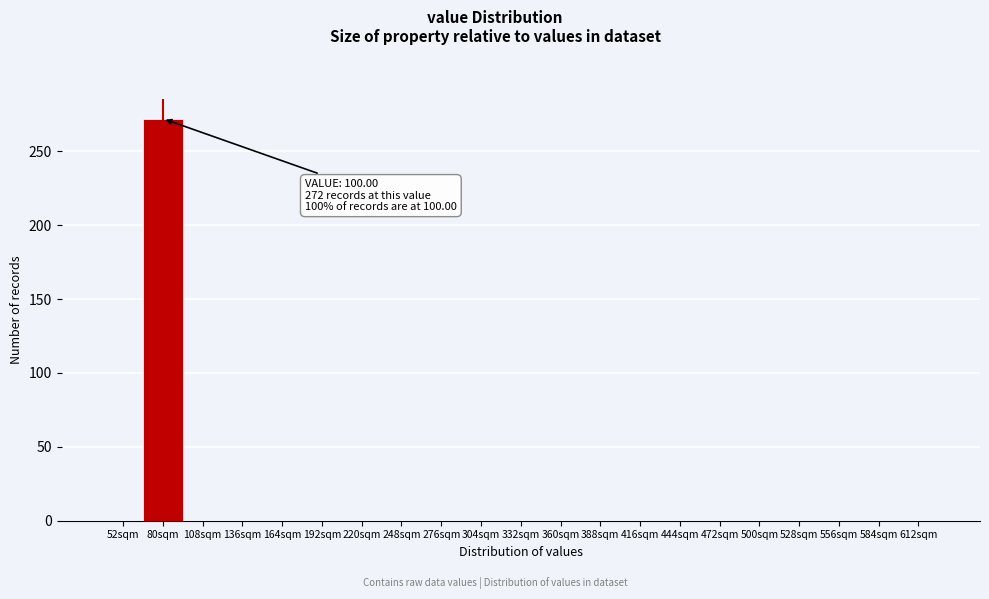

Reading left to right, transcribe all the data shown in this chart.

52sqm=0	80sqm=272	108sqm=0	136sqm=0	164sqm=0	192sqm=0	220sqm=0	248sqm=0	276sqm=0	304sqm=0	332sqm=0	360sqm=0	388sqm=0	416sqm=0	444sqm=0	472sqm=0	500sqm=0	528sqm=0	556sqm=0	584sqm=0	612sqm=0